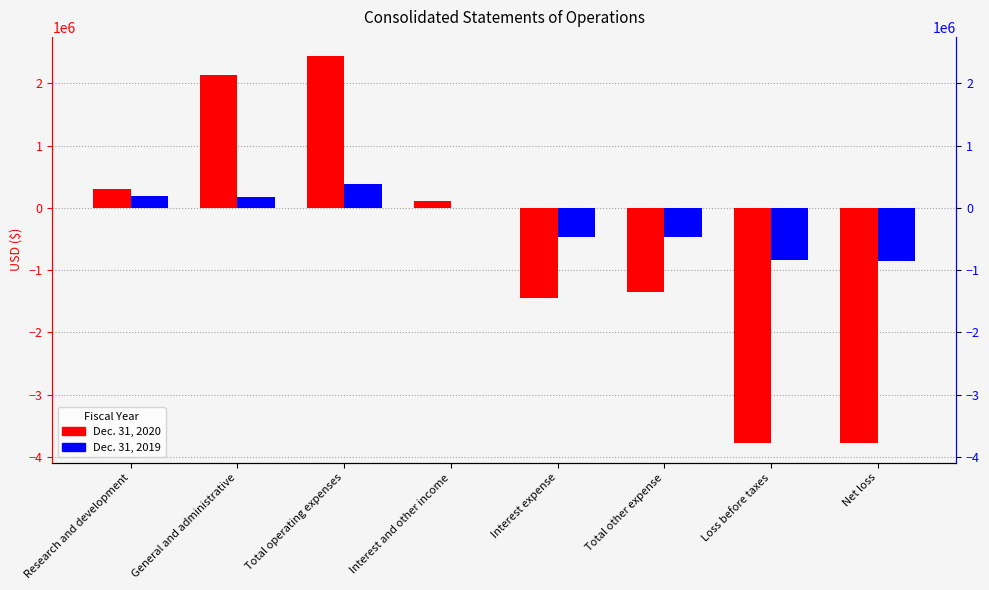

List the series in order of their peak value, lowest first.

Dec. 31, 2019, Dec. 31, 2020